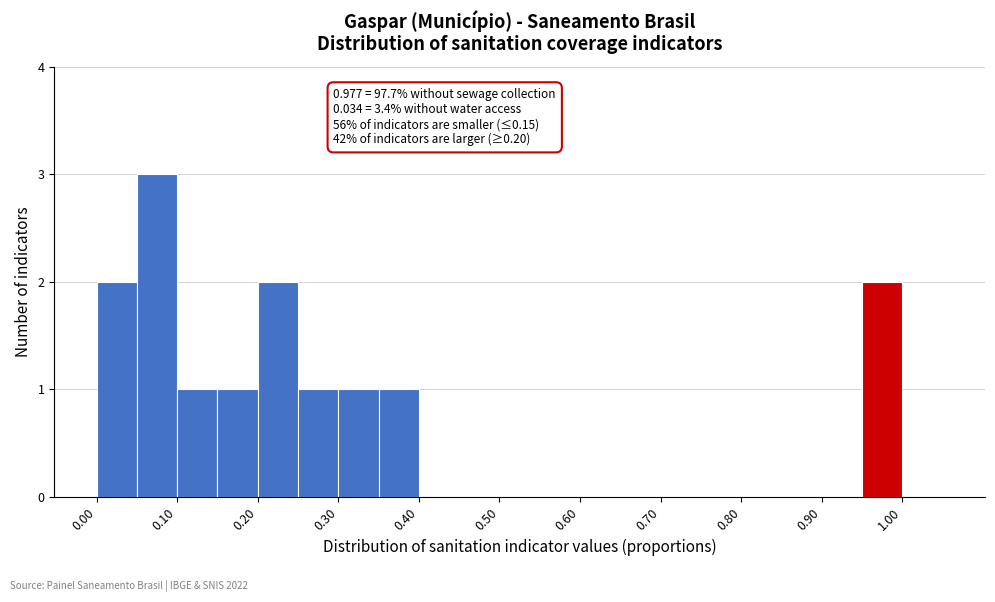

Which range on the x-axis has the tallest bar?

0.05 to 0.10